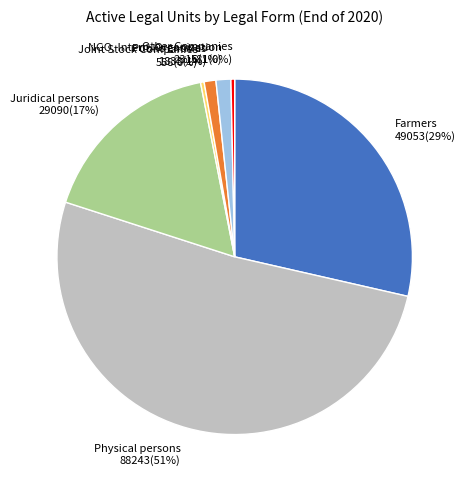

Count the number of slices in the pie.

7